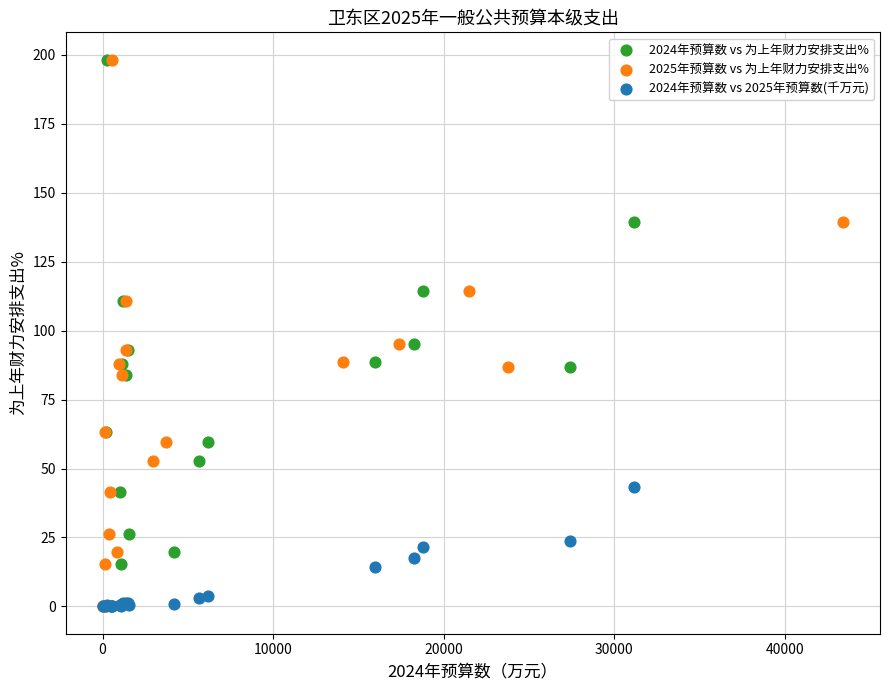

What are all the series names shown in the legend?

2024年预算数 vs 为上年财力安排支出%, 2025年预算数 vs 为上年财力安排支出%, 2024年预算数 vs 2025年预算数(千万元)